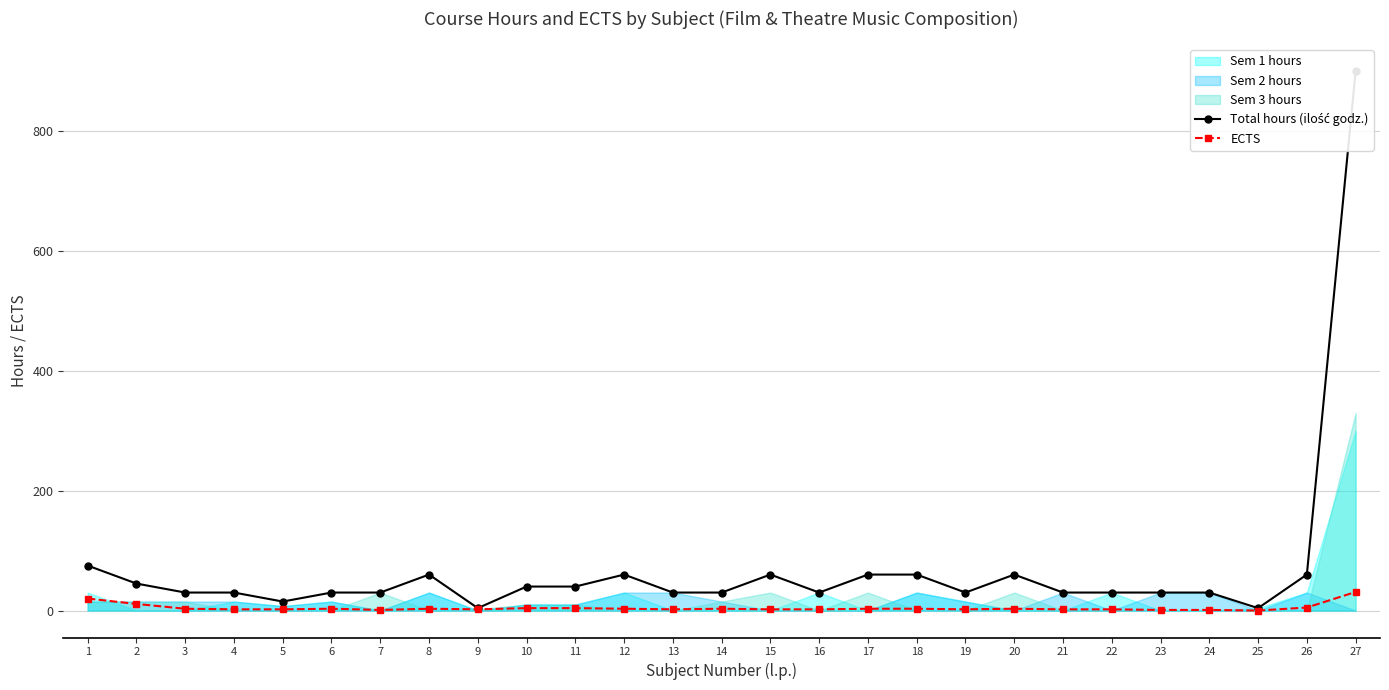

How many data points in ECTS are above 3?

6